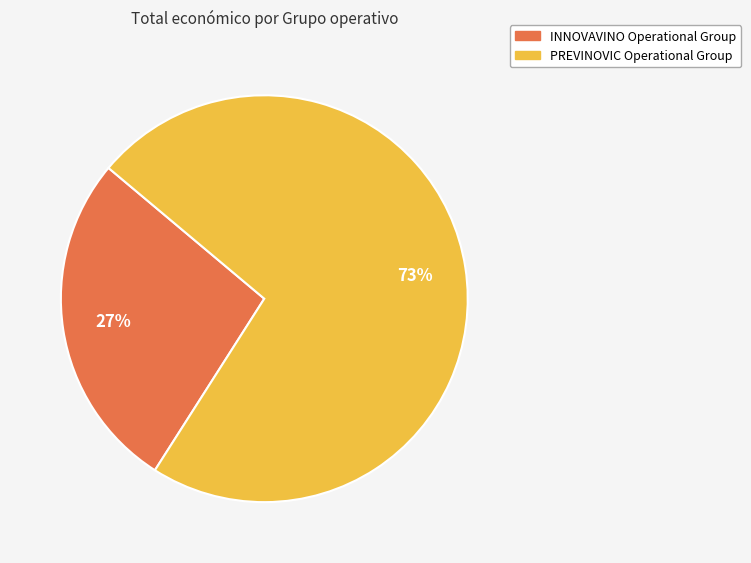

Is it true that PREVINOVIC Operational Group is 73% of the pie?

True